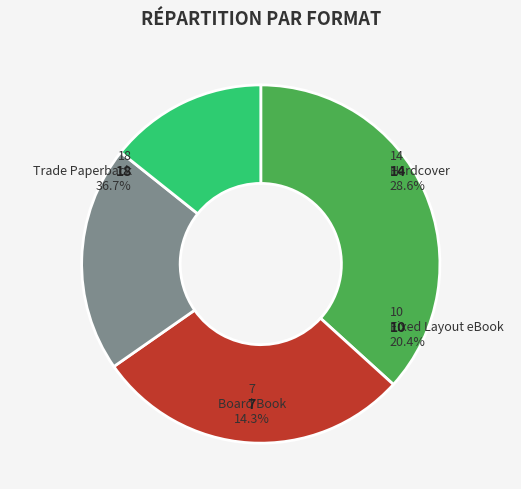

Combined, do Trade Paperback and Fixed Layout eBook account for over 50%?

Yes